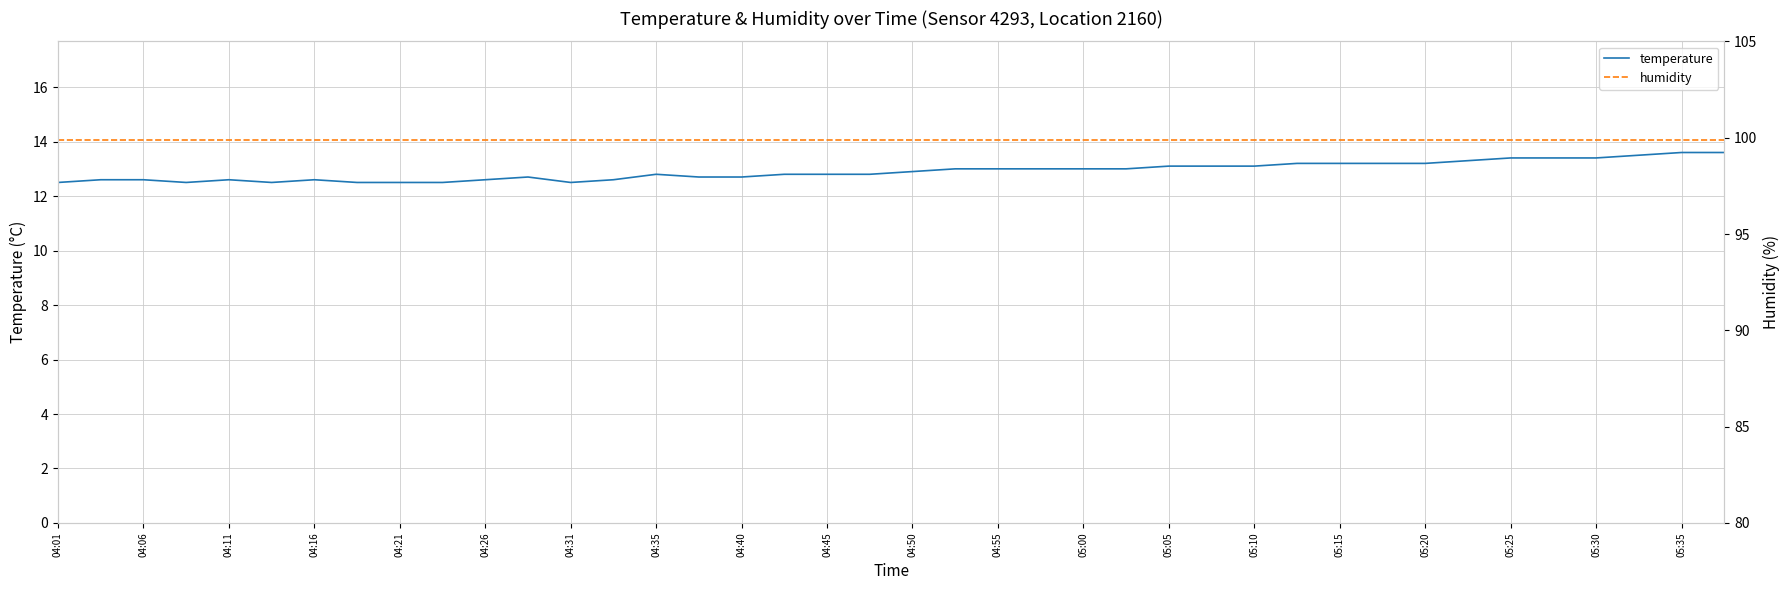

In temperature, how many points are higher than both neighbors (excluding endpoints)?

4